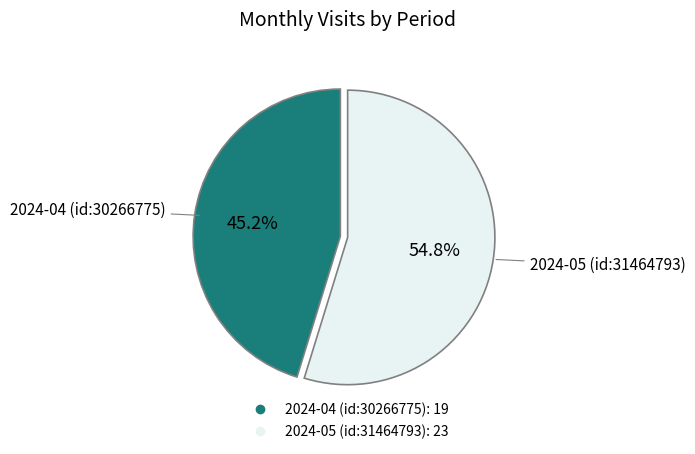

Is 2024-05 (id:31464793) the majority of the pie?

Yes